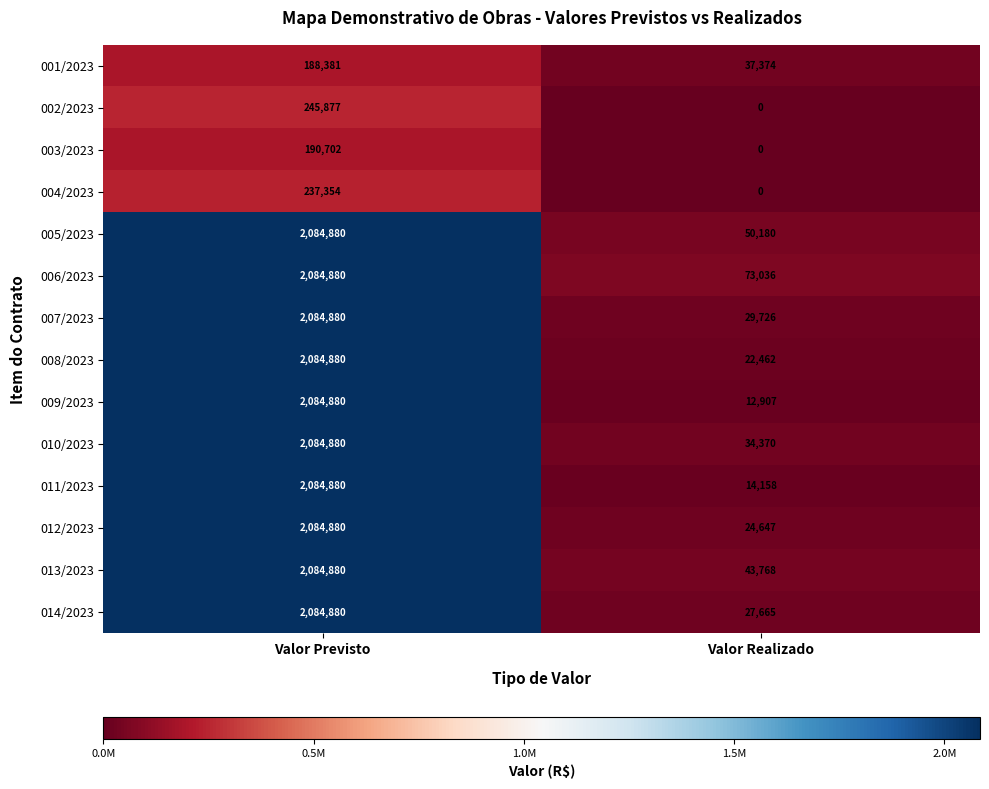

Reading right to left, list all the values displayed in this chart.

001/2023: 37374	188381
002/2023: 0	245877
003/2023: 0	190702
004/2023: 0	237354
005/2023: 50180	2084880
006/2023: 73036	2084880
007/2023: 29726	2084880
008/2023: 22462	2084880
009/2023: 12907	2084880
010/2023: 34370	2084880
011/2023: 14158	2084880
012/2023: 24647	2084880
013/2023: 43768	2084880
014/2023: 27665	2084880